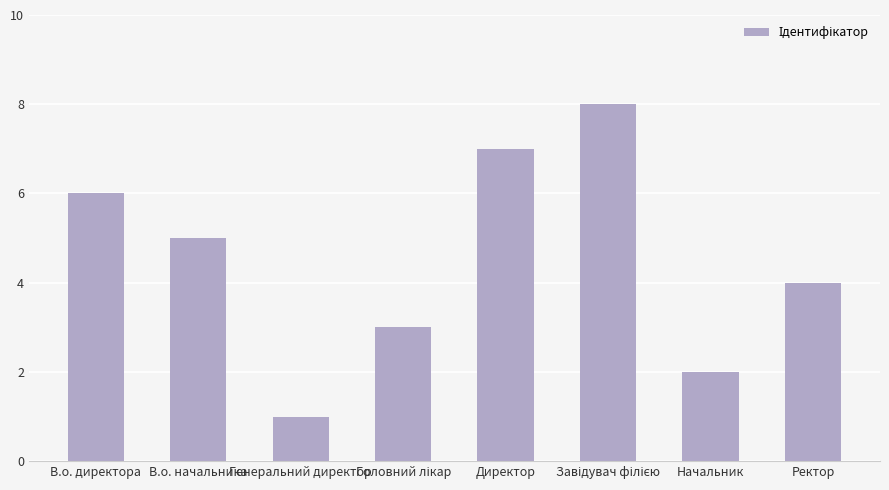

At which label is the value closest to 4?

Ректор